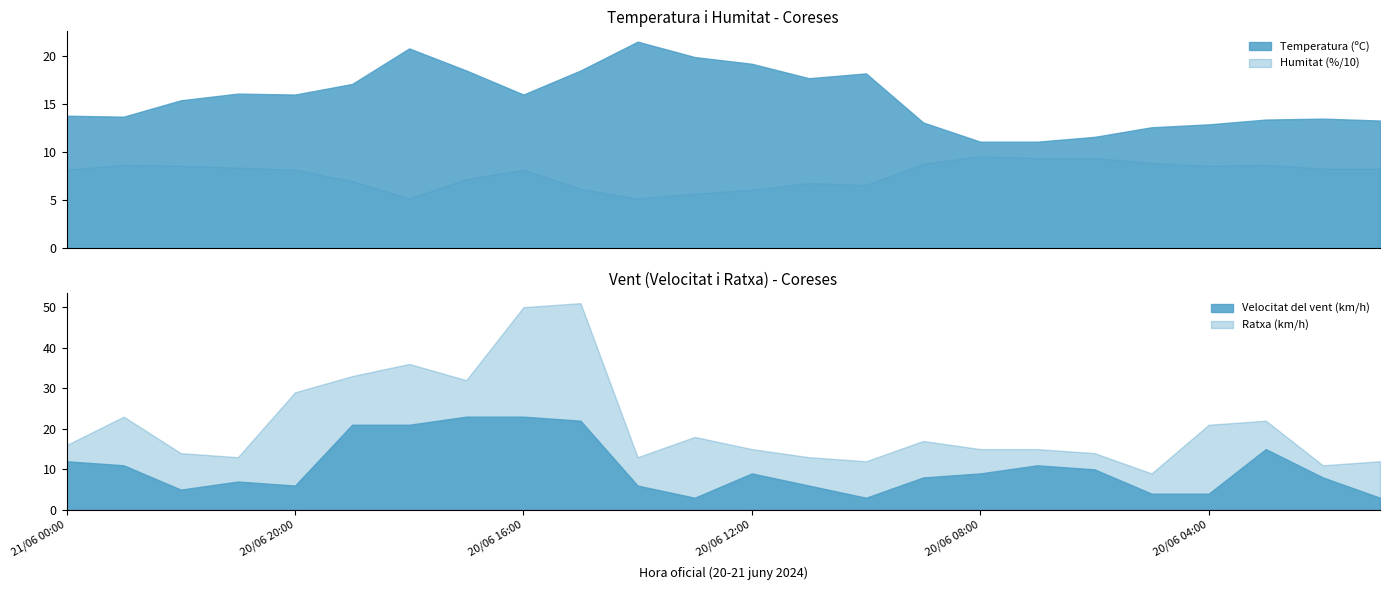

The value of Velocitat del vent (km/h) at 20/06 16:00 is 34.7. True or false?

False